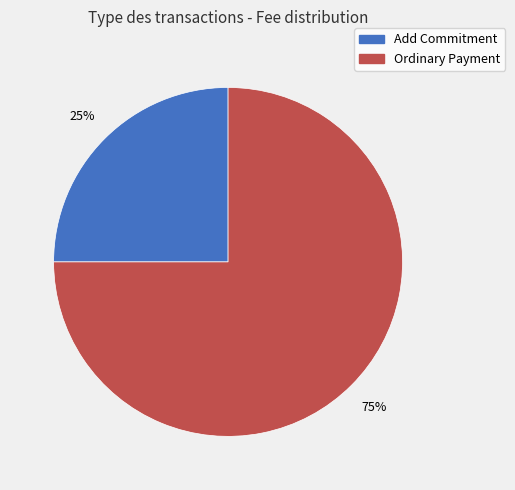

To the nearest percent, what percentage of the pie is Ordinary Payment?

75%